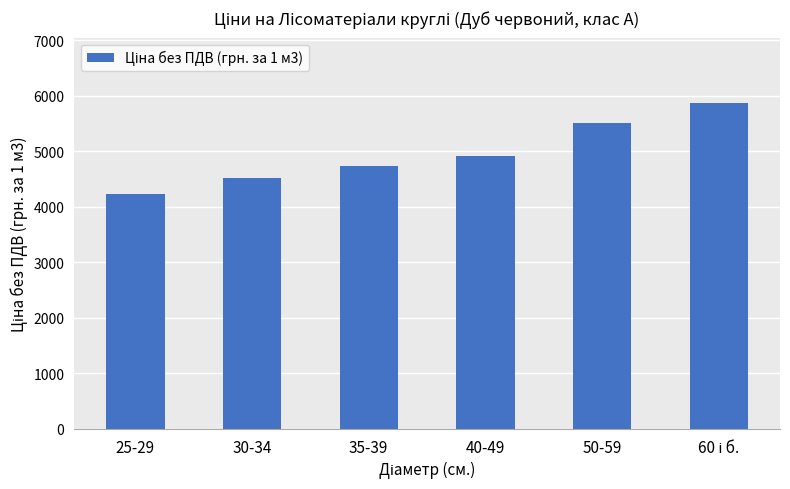

Where is the data nearest to the value 5050?

40-49